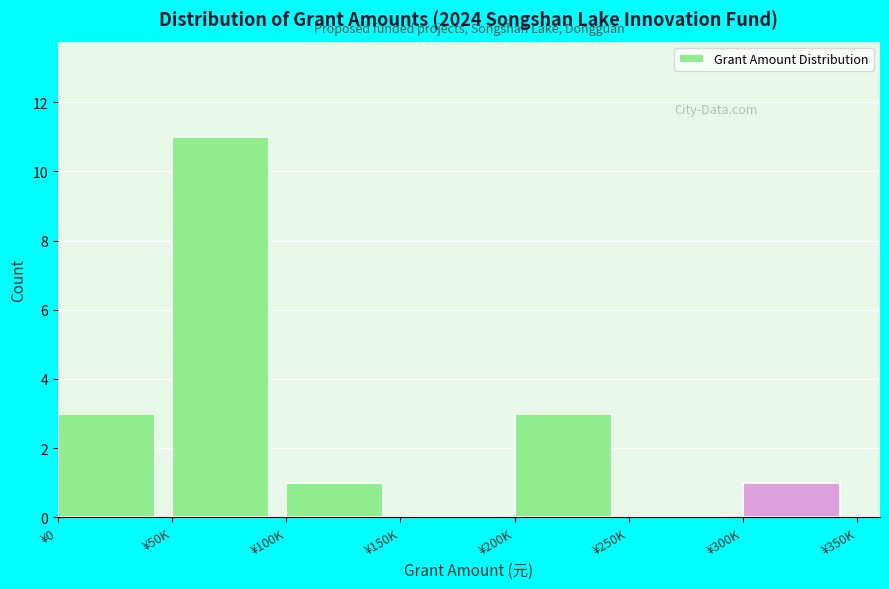

Reading left to right, what are all the values shown in this chart?

¥0=3	¥50K=11	¥100K=1	¥150K=0	¥200K=3	¥250K=0	¥300K=1